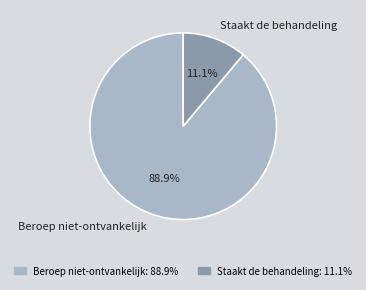

Is it true that Beroep niet-ontvankelijk is 89% of the pie?

True